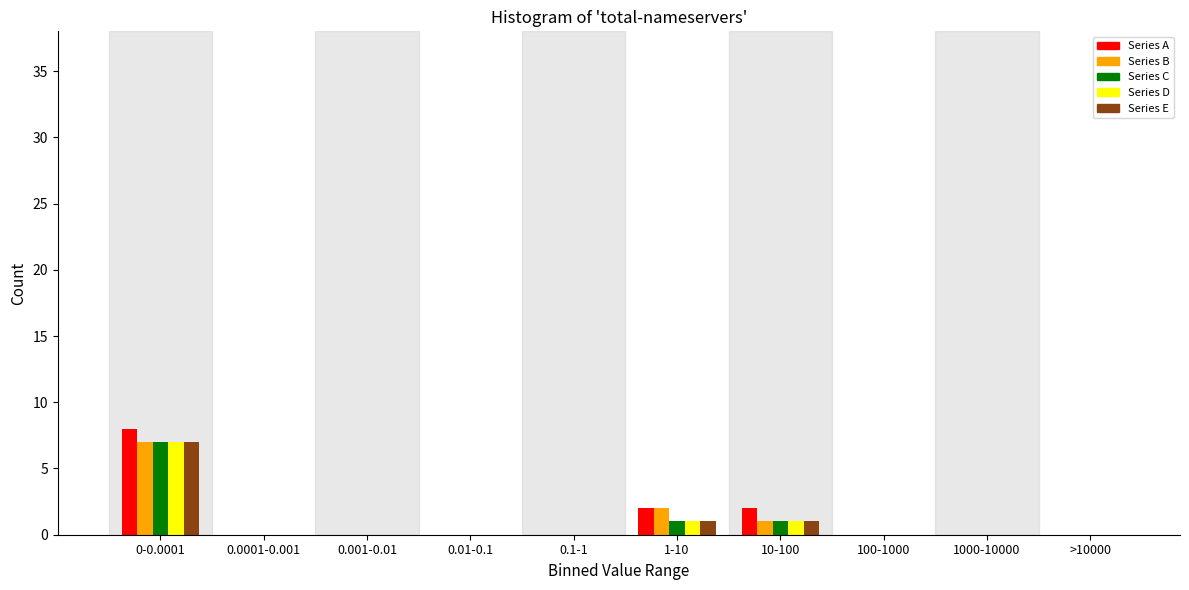

The Series C series shows -4 at 0.1-1. True or false?

False